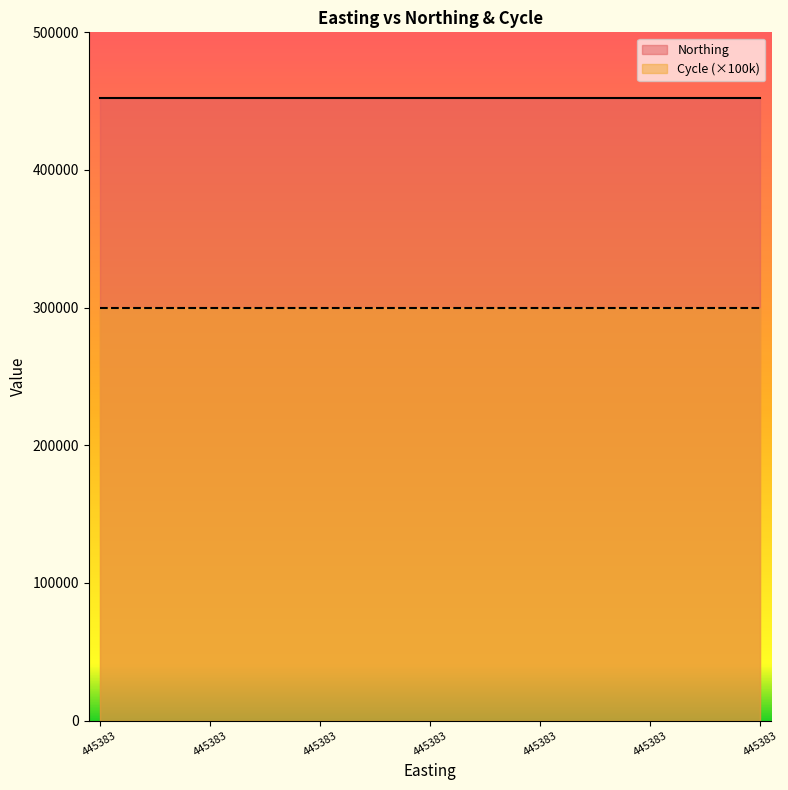

Between 445383 and 445383, which is larger?

445383